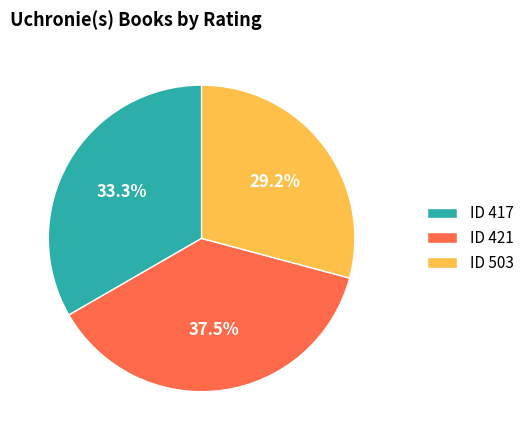

Which has a higher value, ID 503 or ID 421?

ID 421